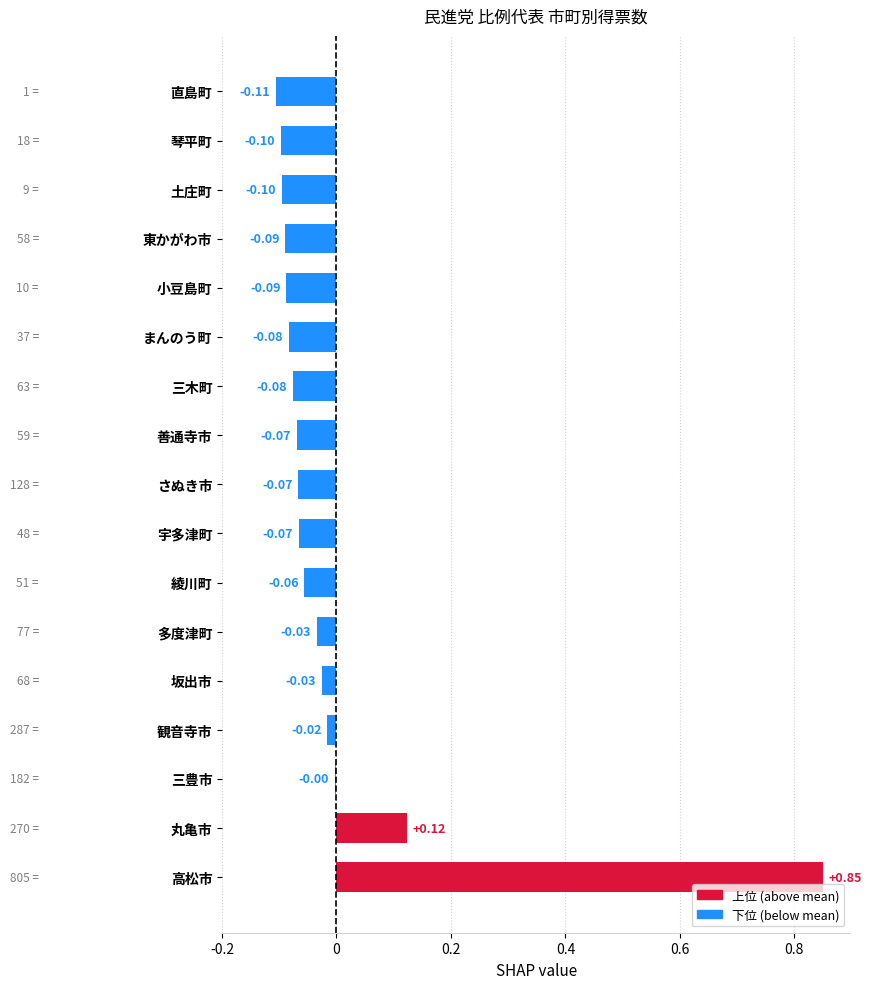

Are the bars grouped side by side (vs. stacked)?

No